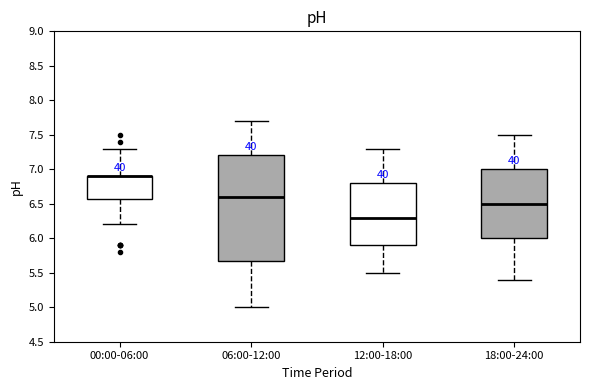

Reading left to right, transcribe this box plot: for each box, give where its median line is, the range the box spans, and where its two whiskers end, as read against the y-axis. The values are not printed on the chart, so give them approximately, as read against the axis.

00:00-06:00: median 6.9 (drawn on the box's upper edge), box 6.6 to 6.9, whiskers 6.2 to 7.3
06:00-12:00: median 6.6, box 5.7 to 7.2, whiskers 5.0 to 7.7
12:00-18:00: median 6.3, box 5.9 to 6.8, whiskers 5.5 to 7.3
18:00-24:00: median 6.5, box 6.0 to 7.0, whiskers 5.4 to 7.5